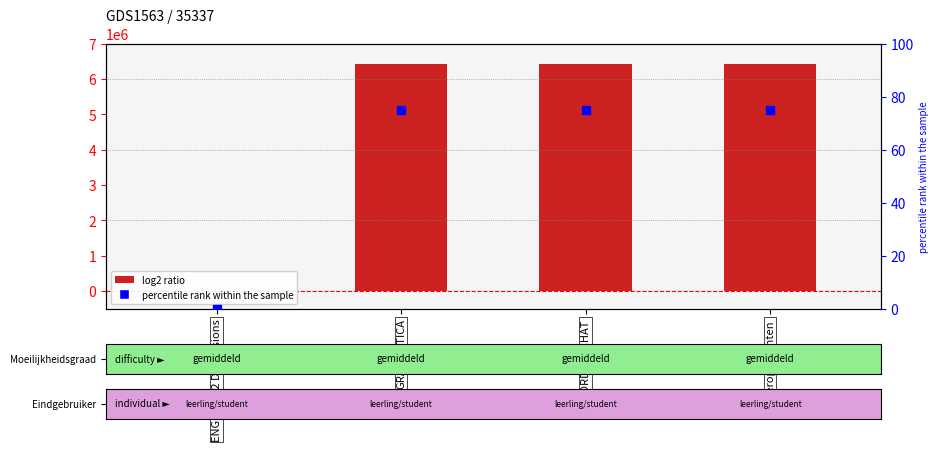

At how many categories does at least one series exceed 692470?

3